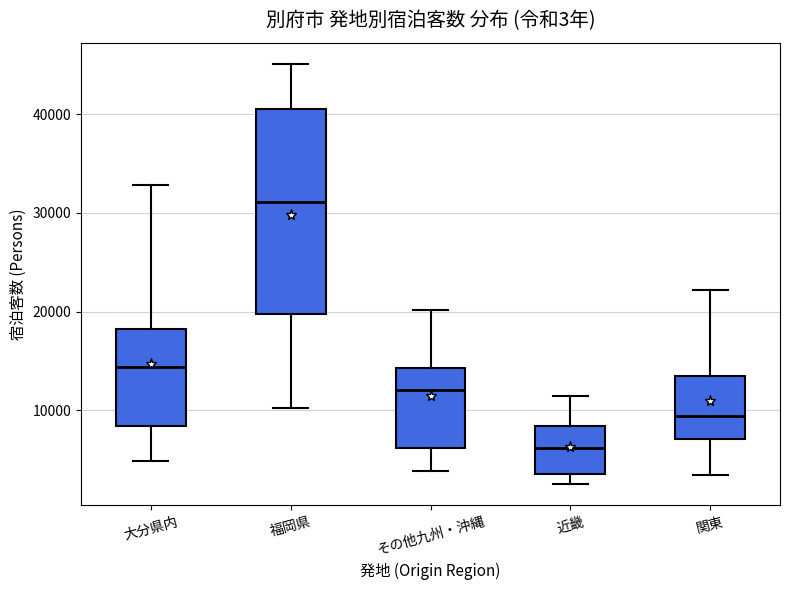

Where does the upper whisker of the box for 大分県内 end on the y-axis? The values are not printed on the chart, so give them approximately, as read against the axis.

33000